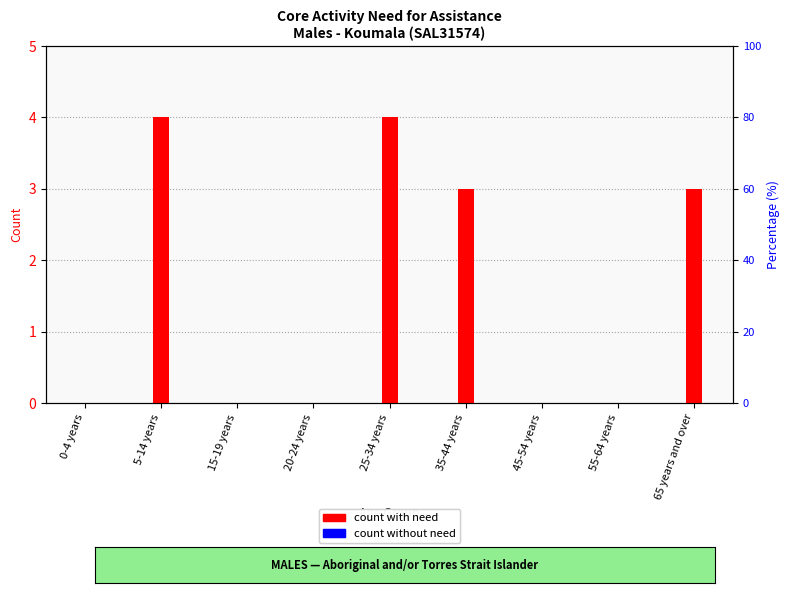

What is the label of the 5th bar from the left?

25-34 years